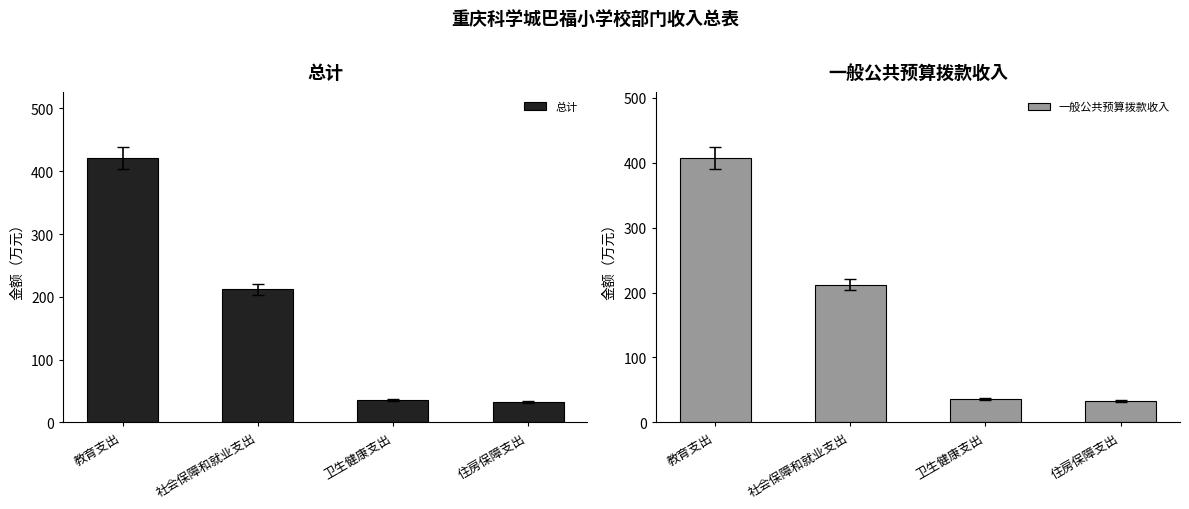

List the series in order of their peak value, highest first.

总计, 一般公共预算拨款收入